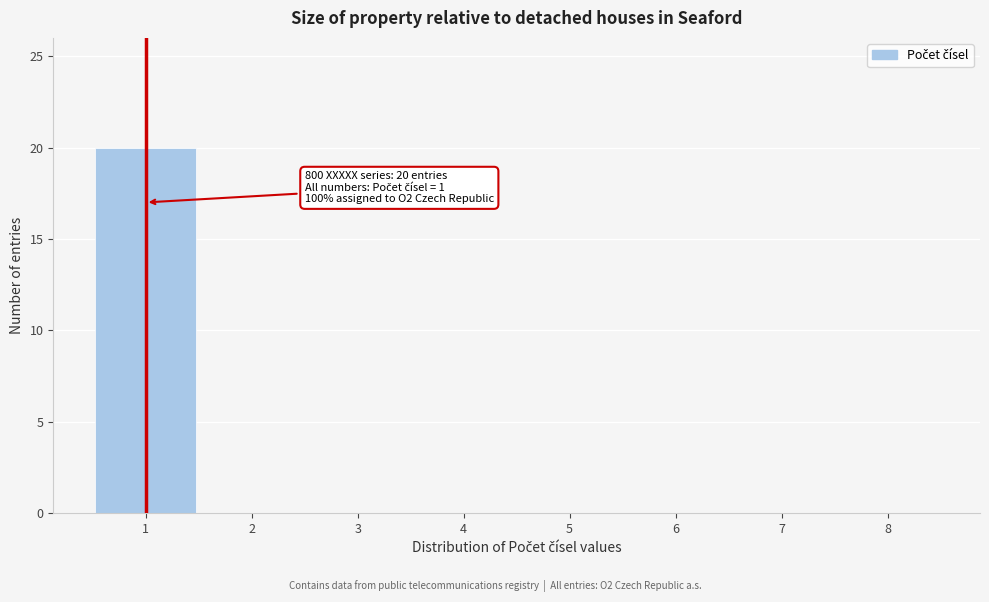

Which range on the x-axis has the tallest bar?

0.5 to 1.5